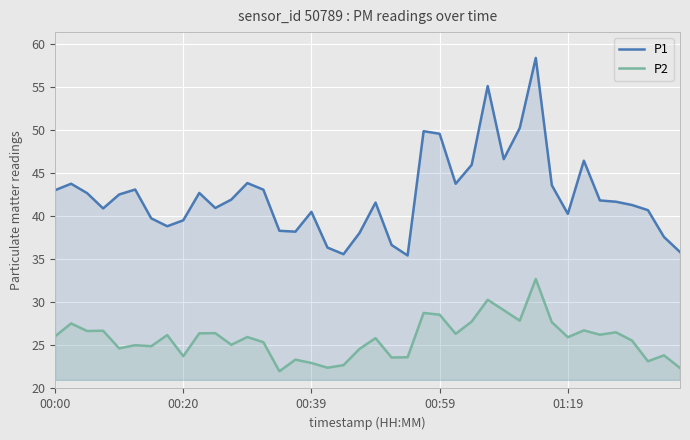

At how many categories does at least one series exceed 34?

40